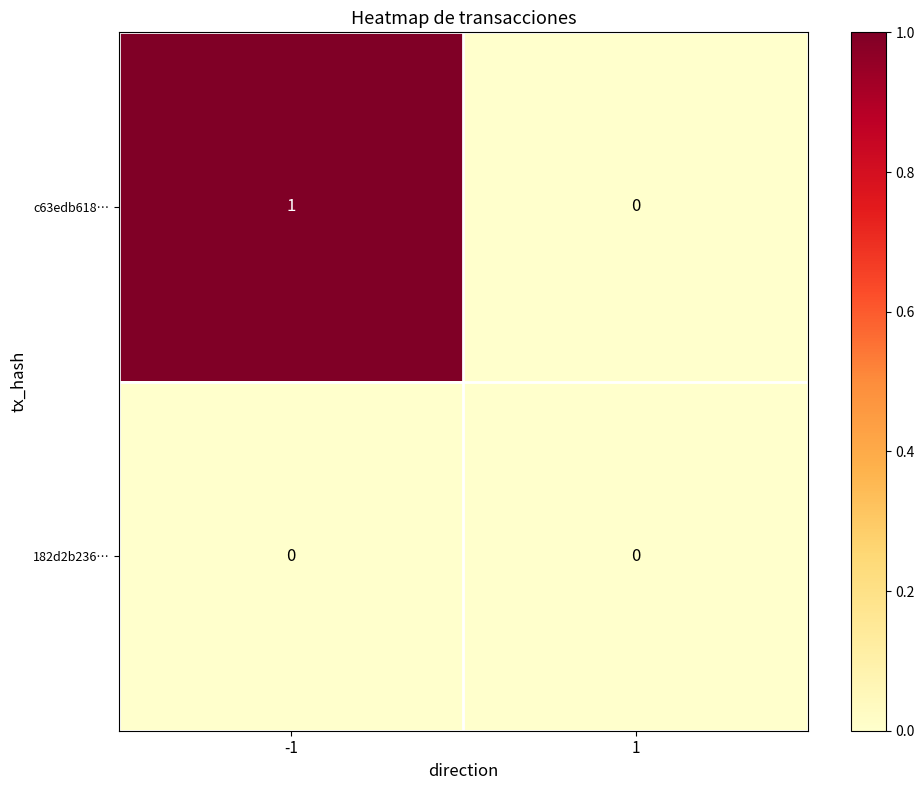

The 182d2b236… series shows 0 at -1. True or false?

True